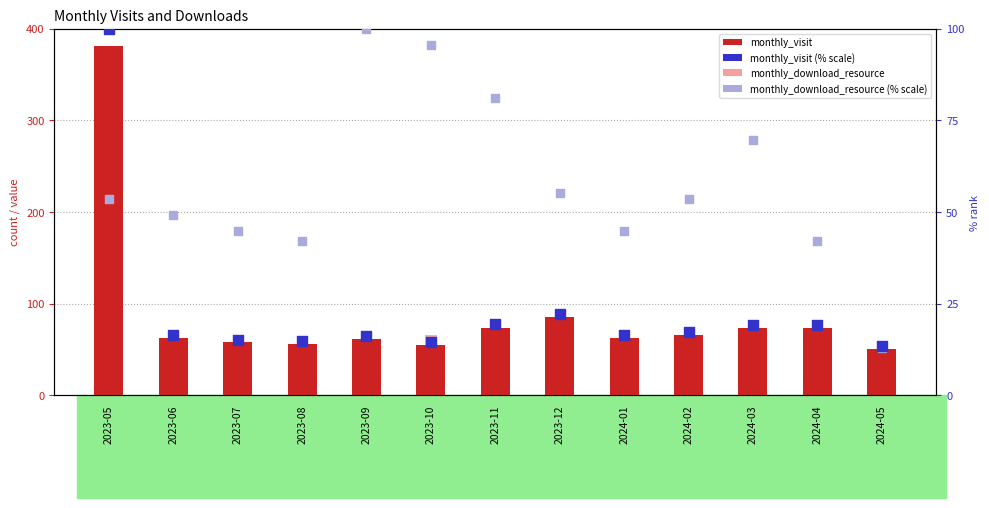

Which series has the largest Y range (max minus min)?

monthly_visit